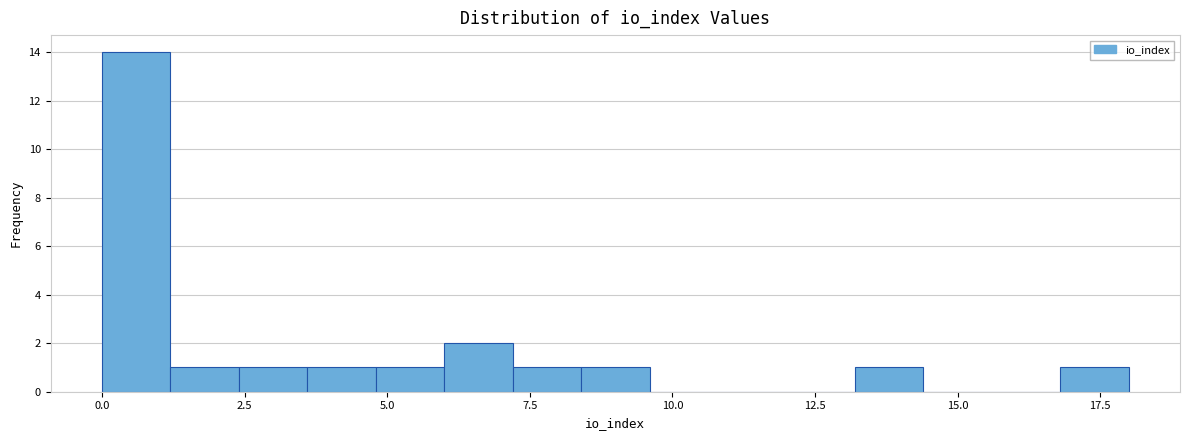

Read against the x-axis, roughly where is the centre of the tallest bar?

0.5